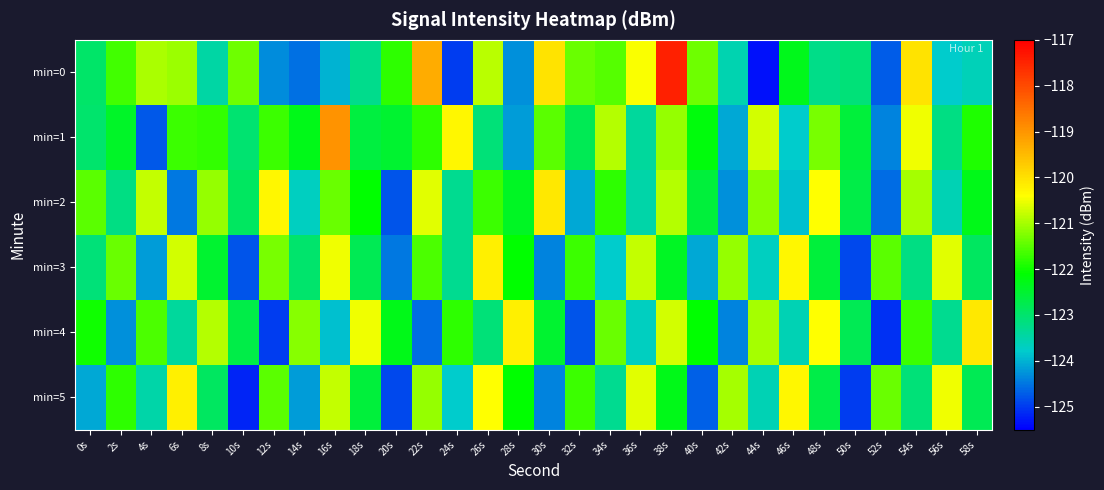

Reading left to right, transcribe all the data shown in this chart.

min=0: 0s=-123.0	2s=-121.7	4s=-121.0	6s=-121.1	8s=-123.5	10s=-121.4	12s=-124.3	14s=-124.5	16s=-124.0	18s=-123.3	20s=-121.8	22s=-119.3	24s=-125.0	26s=-120.9	28s=-124.3	30s=-120.0	32s=-121.4	34s=-121.5	36s=-120.4	38s=-117.4	40s=-121.4	42s=-123.6	44s=-125.4	46s=-122.3	48s=-123.2	50s=-123.1	52s=-124.7	54s=-120.0	56s=-123.8	58s=-123.6
min=1: 0s=-123.0	2s=-122.4	4s=-124.8	6s=-121.7	8s=-121.7	10s=-123.0	12s=-121.7	14s=-122.3	16s=-119.0	18s=-122.6	20s=-122.5	22s=-121.8	24s=-120.3	26s=-123.1	28s=-124.2	30s=-121.5	32s=-122.8	34s=-120.9	36s=-123.4	38s=-121.1	40s=-122.2	42s=-124.1	44s=-120.7	46s=-123.8	48s=-121.3	50s=-122.6	52s=-124.4	54s=-120.5	56s=-123.2	58s=-121.9
min=2: 0s=-121.5	2s=-123.2	4s=-120.8	6s=-124.5	8s=-121.1	10s=-122.9	12s=-120.3	14s=-123.7	16s=-121.4	18s=-122.1	20s=-124.8	22s=-120.6	24s=-123.3	26s=-121.7	28s=-122.4	30s=-120.1	32s=-124.1	34s=-121.8	36s=-123.5	38s=-120.9	40s=-122.6	42s=-124.3	44s=-121.2	46s=-123.9	48s=-120.4	50s=-122.7	52s=-124.6	54s=-121.0	56s=-123.6	58s=-122.3
min=3: 0s=-123.1	2s=-121.4	4s=-124.2	6s=-120.7	8s=-122.5	10s=-124.8	12s=-121.3	14s=-123.0	16s=-120.5	18s=-122.8	20s=-124.5	22s=-121.6	24s=-123.3	26s=-120.2	28s=-122.1	30s=-124.4	32s=-121.7	34s=-123.8	36s=-120.8	38s=-122.4	40s=-124.1	42s=-121.1	44s=-123.7	46s=-120.3	48s=-122.6	50s=-124.9	52s=-121.5	54s=-123.2	56s=-120.6	58s=-122.9
min=4: 0s=-122.0	2s=-124.3	4s=-121.6	6s=-123.4	8s=-120.9	10s=-122.7	12s=-125.0	14s=-121.2	16s=-123.9	18s=-120.5	20s=-122.3	22s=-124.6	24s=-121.8	26s=-123.1	28s=-120.2	30s=-122.5	32s=-124.8	34s=-121.4	36s=-123.7	38s=-120.7	40s=-122.1	42s=-124.4	44s=-121.0	46s=-123.6	48s=-120.4	50s=-122.8	52s=-125.1	54s=-121.7	56s=-123.3	58s=-120.1
min=5: 0s=-124.1	2s=-121.8	4s=-123.5	6s=-120.2	8s=-122.9	10s=-125.2	12s=-121.5	14s=-124.2	16s=-120.8	18s=-122.6	20s=-124.9	22s=-121.1	24s=-123.8	26s=-120.4	28s=-122.1	30s=-124.4	32s=-121.7	34s=-123.3	36s=-120.6	38s=-122.3	40s=-124.7	42s=-121.0	44s=-123.6	46s=-120.3	48s=-122.7	50s=-125.0	52s=-121.4	54s=-123.1	56s=-120.5	58s=-122.8